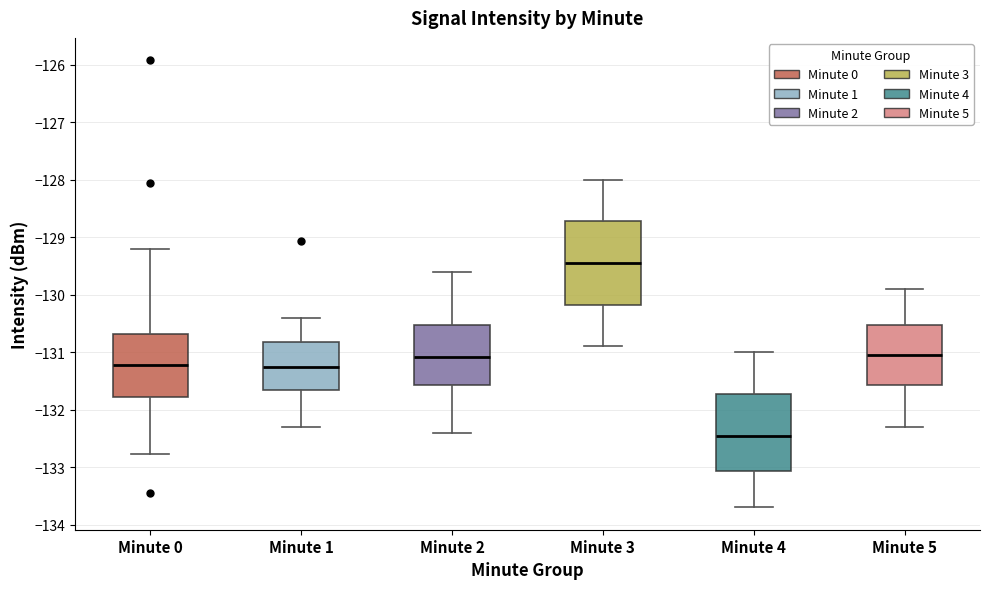

Reading left to right, read every box against the y-axis: the position of its median line, the range the box covers, and the ends of its whiskers. The values are not printed on the chart, so give them approximately, as read against the axis.

Minute 0: median -131.2, box -131.8 to -130.7, whiskers -132.8 to -129.2
Minute 1: median -131.3, box -131.6 to -130.8, whiskers -132.3 to -130.4
Minute 2: median -131.1, box -131.6 to -130.5, whiskers -132.4 to -129.6
Minute 3: median -129.4, box -130.2 to -128.7, whiskers -130.9 to -128.0
Minute 4: median -132.4, box -133.1 to -131.7, whiskers -133.7 to -131.0
Minute 5: median -131.0, box -131.6 to -130.5, whiskers -132.3 to -129.9